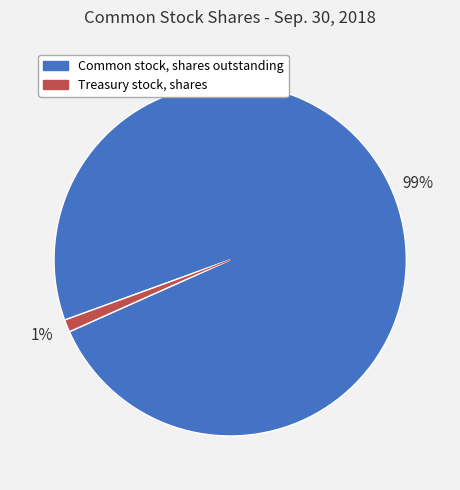

Do Common stock, shares outstanding and Treasury stock, shares together represent more than half of the pie?

Yes